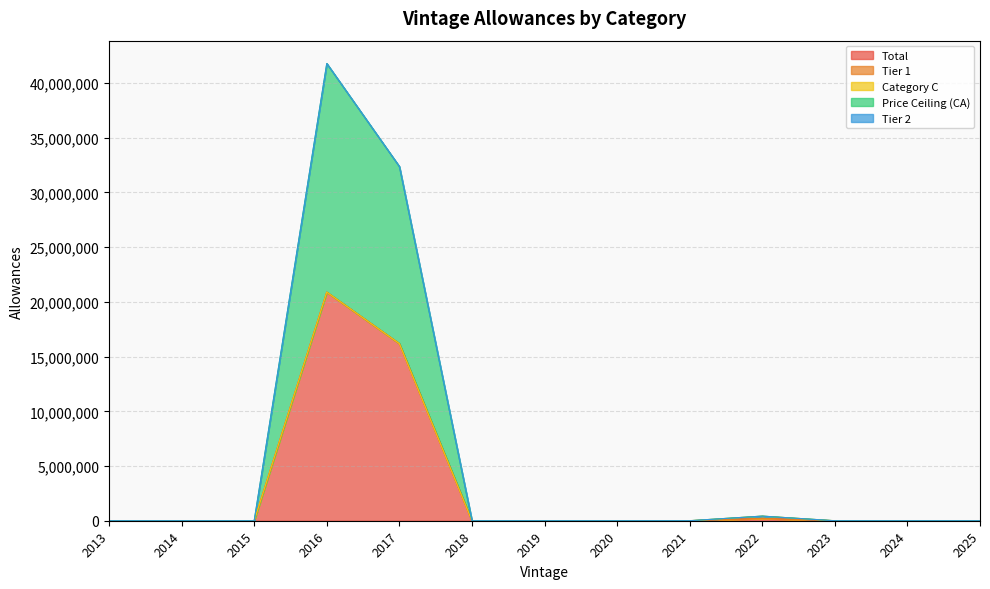

True or false: Tier 2 and Total intersect in this chart.

False